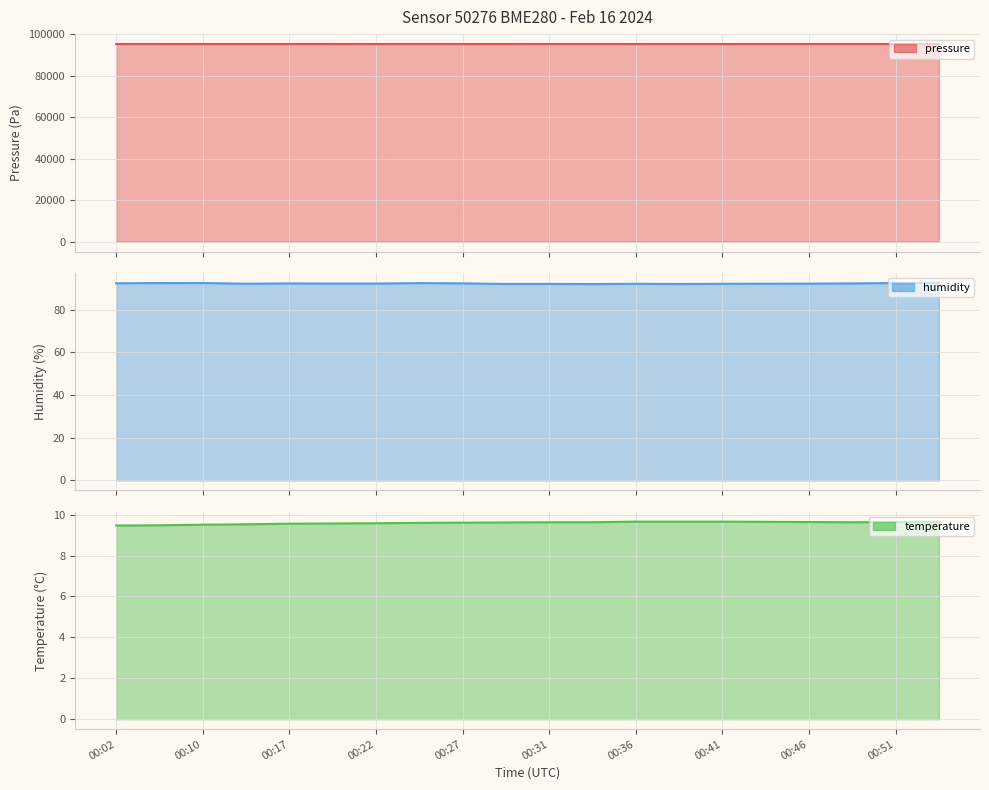

Is it true that pressure equals 60860.6 at 00:10?

False